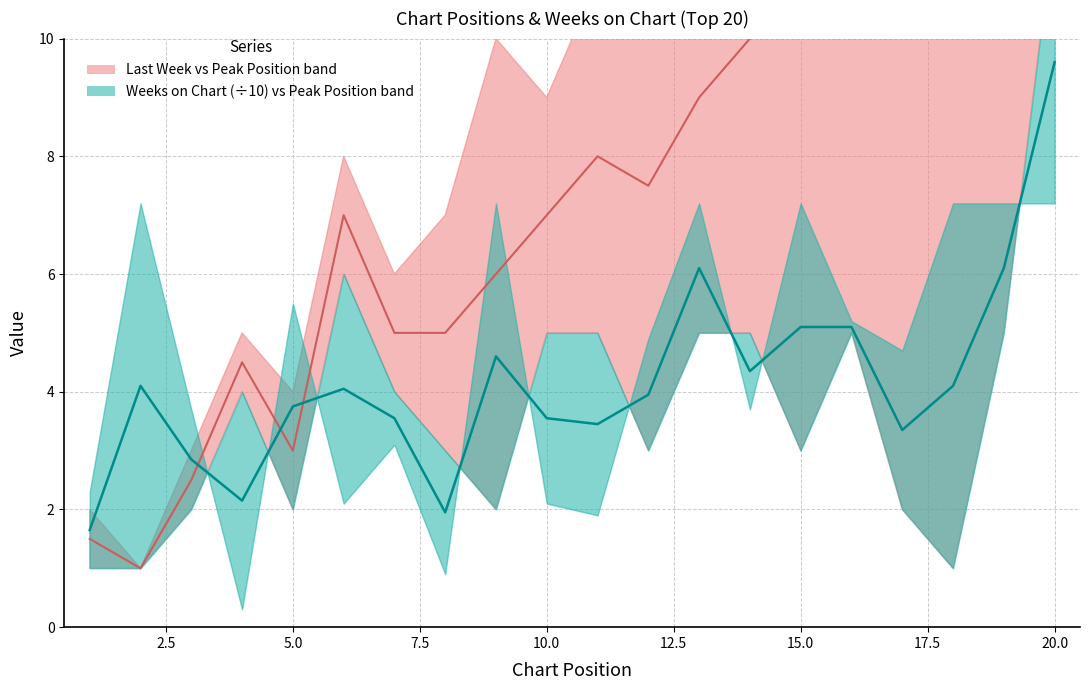

Reading left to right, list all the values displayed in this chart.

Median: Last Week / Peak Position: 1.5	1.0	2.5	4.5	3.0	7.0	5.0	5.0	6.0	7.0	8.0	7.5	9.0	10.0	10.5	12.0	11.0	11.0	10.5	17.0
Median: Weeks on Chart / Peak Position: 1.6	4.1	2.9	2.1	3.8	4.0	3.5	1.9	4.6	3.5	3.5	4.0	6.1	4.3	5.1	5.1	3.4	4.1	6.1	9.6